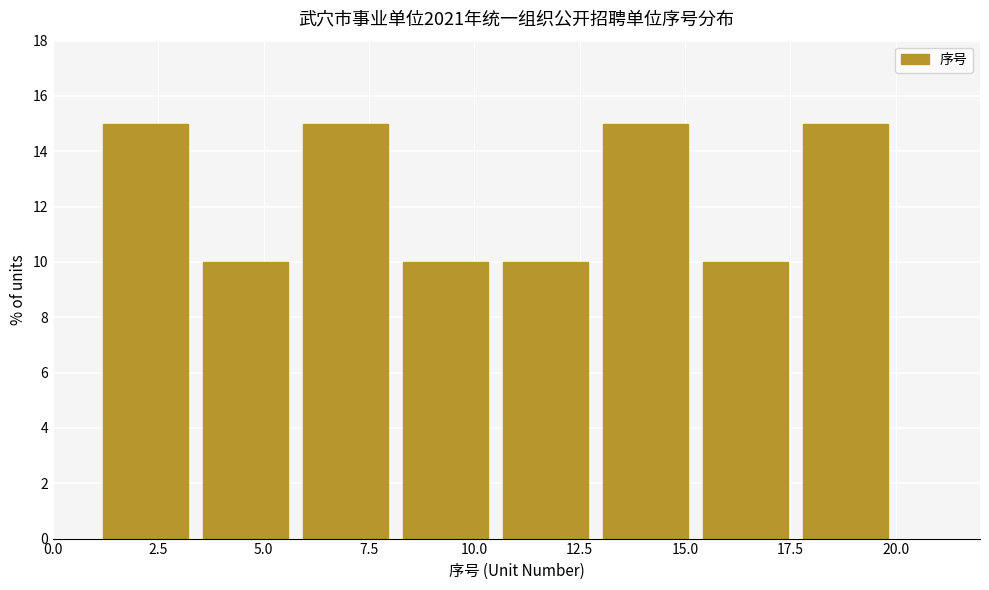

Reading left to right, transcribe this chart: for each bar, give the range it covers on the x-axis and its height. Neither the bar edges nor the heights are printed on the chart, so give them approximately, as read against the axes.

1.0 to 3.5: 15
3.5 to 6.0: 10
6.0 to 8.0: 15
8.0 to 10.5: 10
10.5 to 13.0: 10
13.0 to 15.5: 15
15.5 to 17.5: 10
17.5 to 20.0: 15